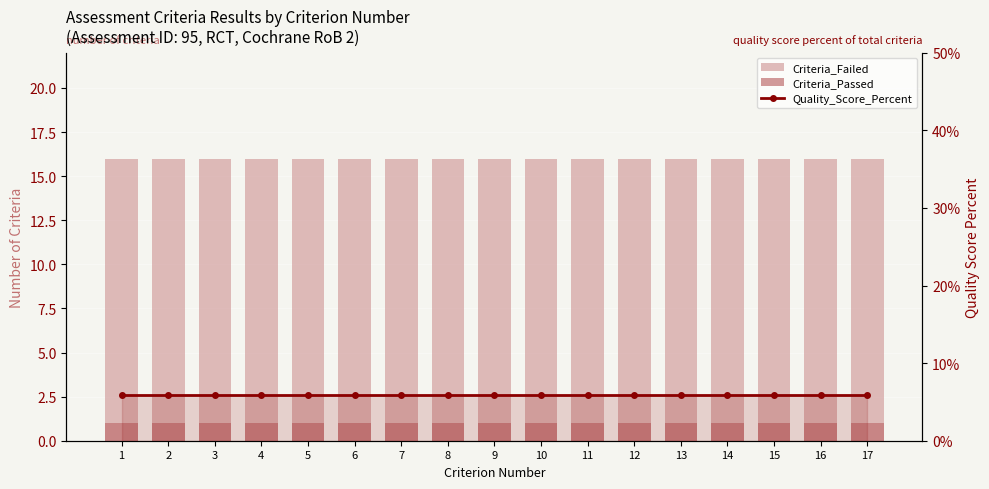

At 2, list the series in order from largest to smallest.

Criteria_Failed, Quality_Score_Percent, Criteria_Passed